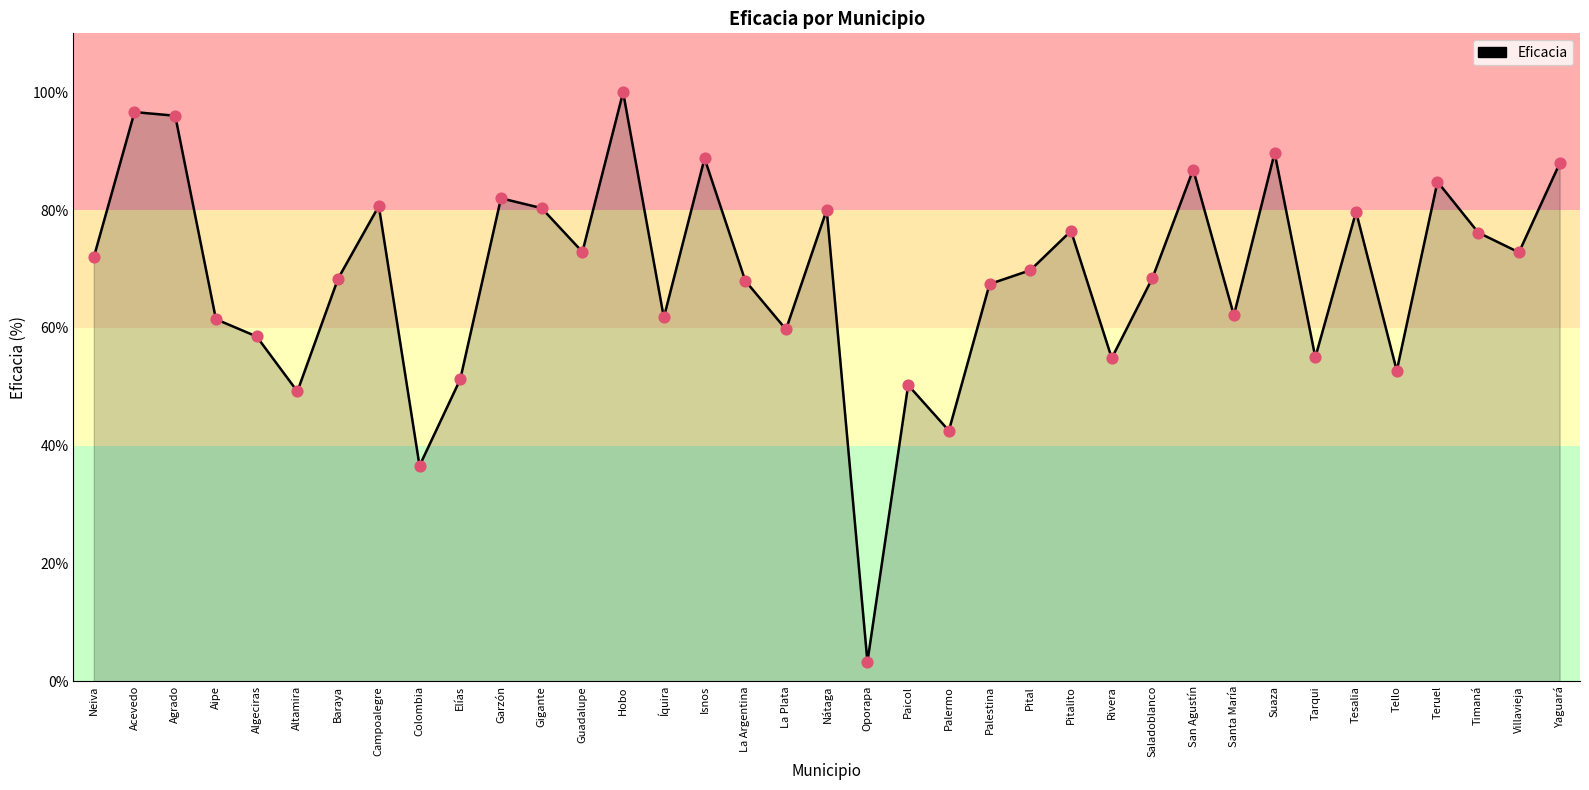

Between Garzón and Pitalito, which is larger?

Garzón